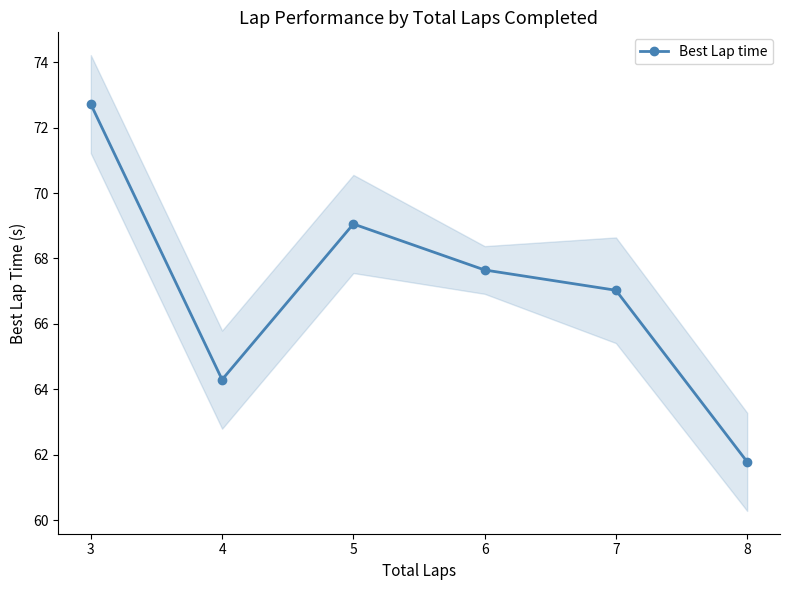

List the labels in order of Best Lap time value, largest first.

3, 5, 6, 7, 4, 8